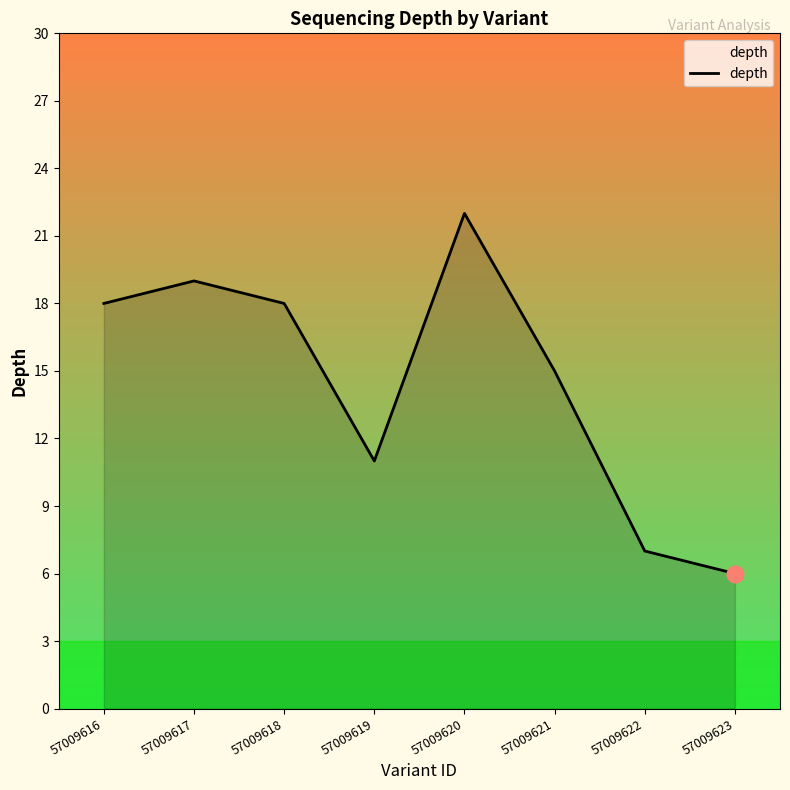

How many values are below 18?

4